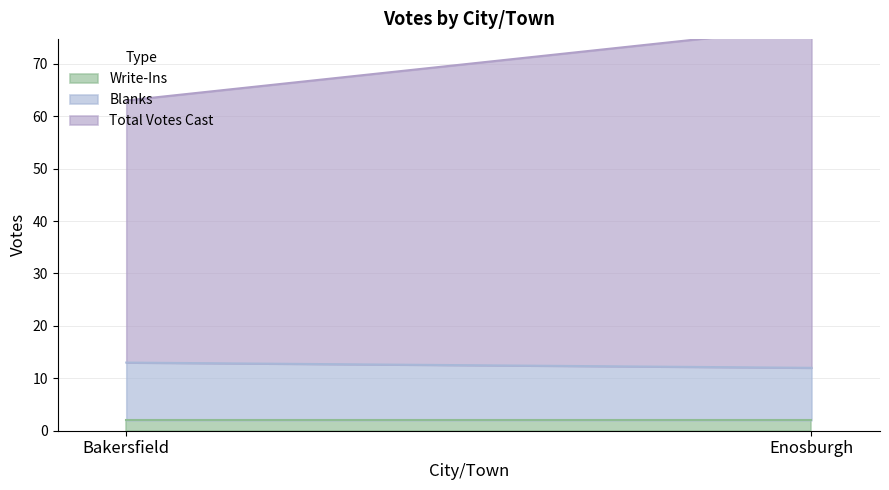

What is the sum of the Write-Ins values at Bakersfield and Enosburgh?

4